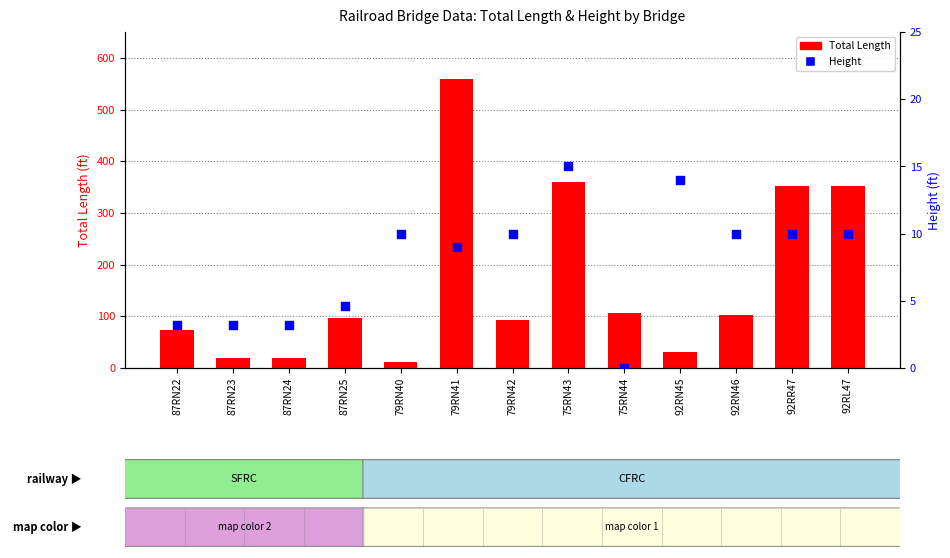

Which series has the largest Y range (max minus min)?

Total Length